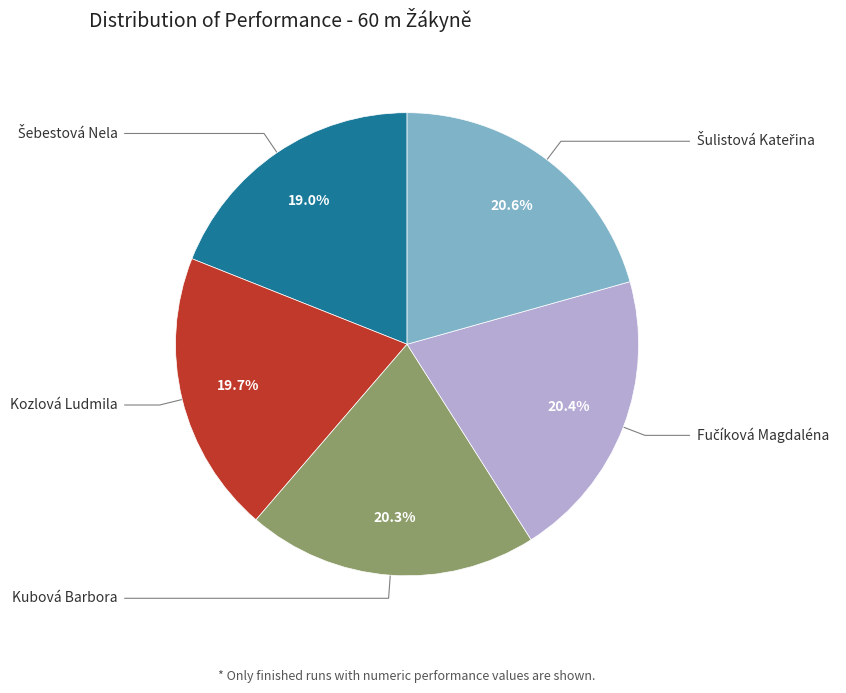

Does any single category account for the majority?

No